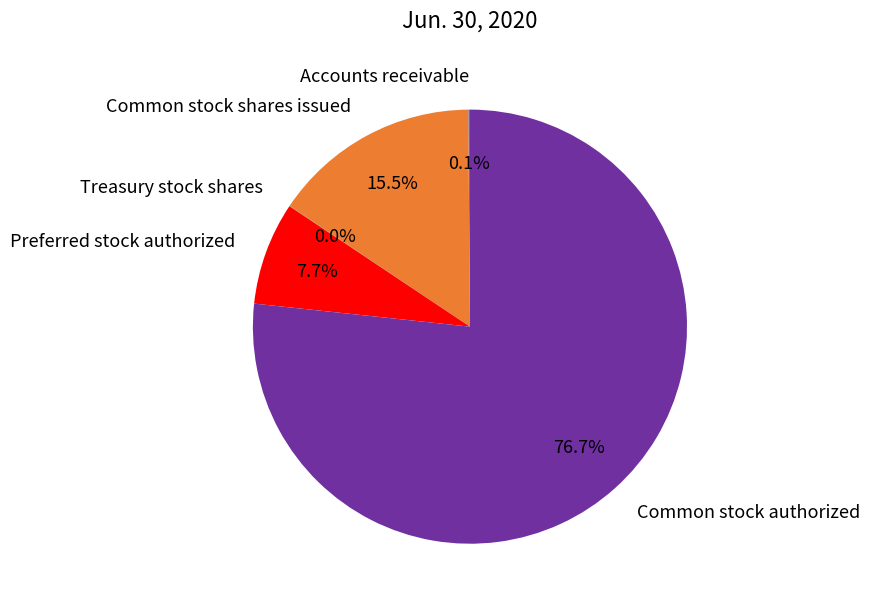

What is the largest slice in the pie chart?

Common stock authorized